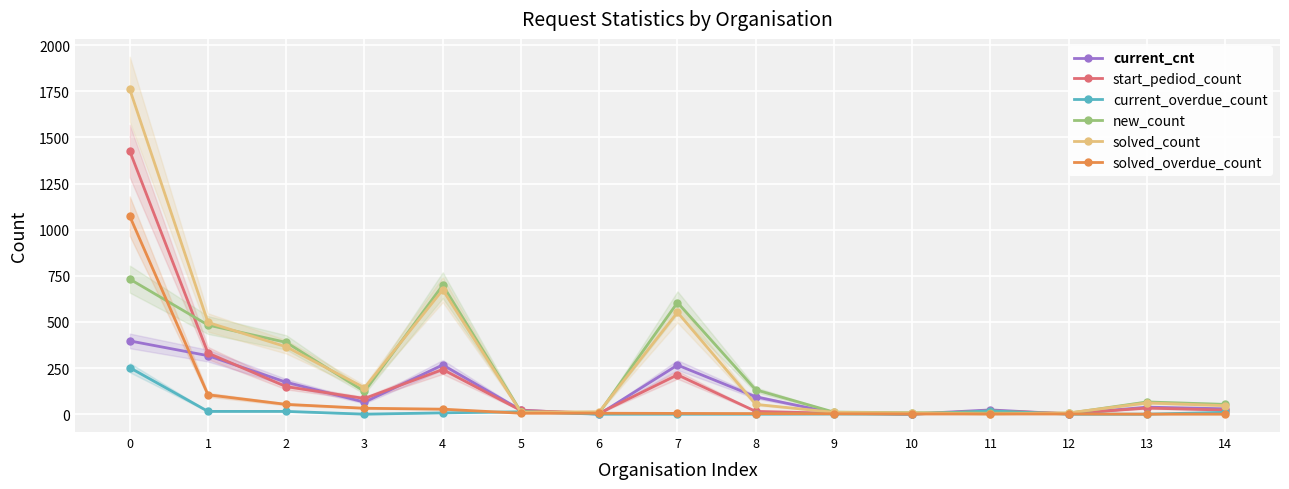

Rank the categories by current_overdue_count value from lowest to highest.

3, 6, 7, 8, 10, 12, 13, 9, 4, 14, 5, 1, 2, 11, 0